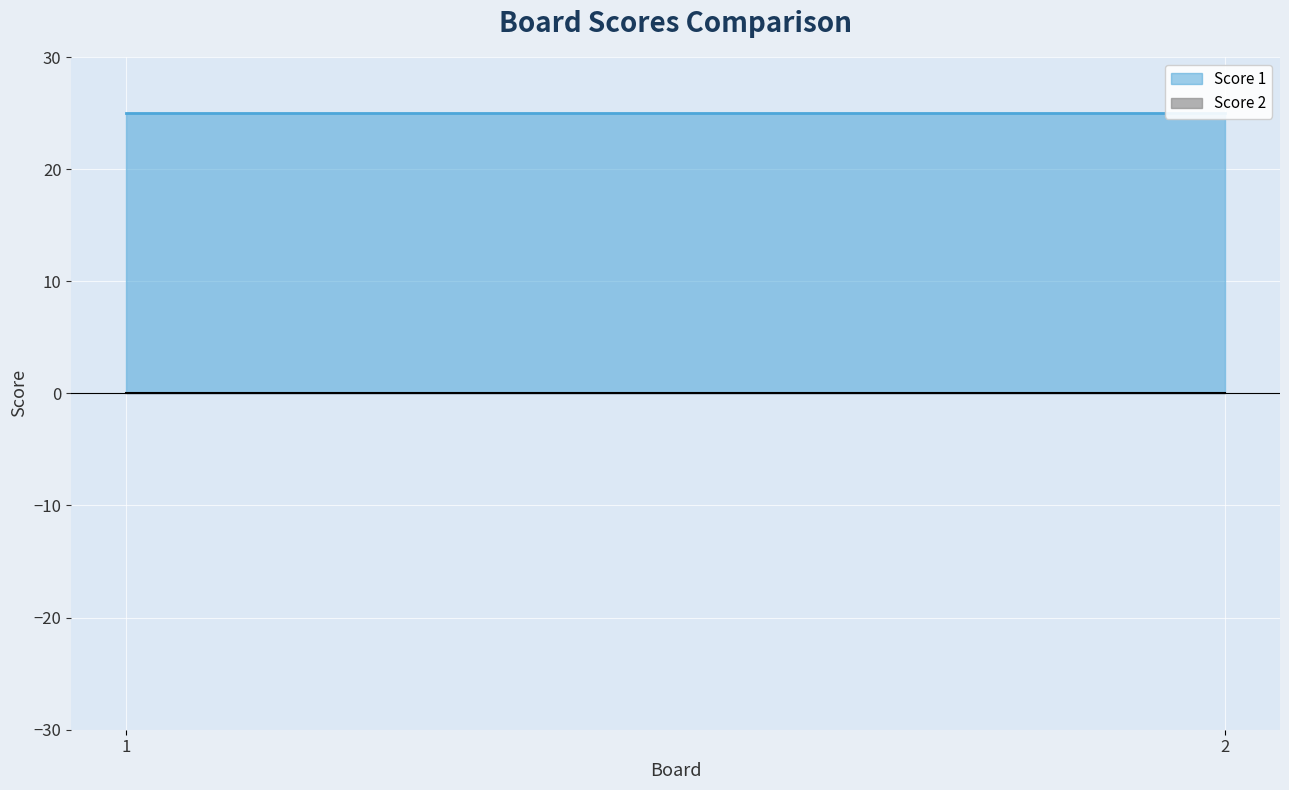

Which category has the lowest value in the Score 1 series?

1